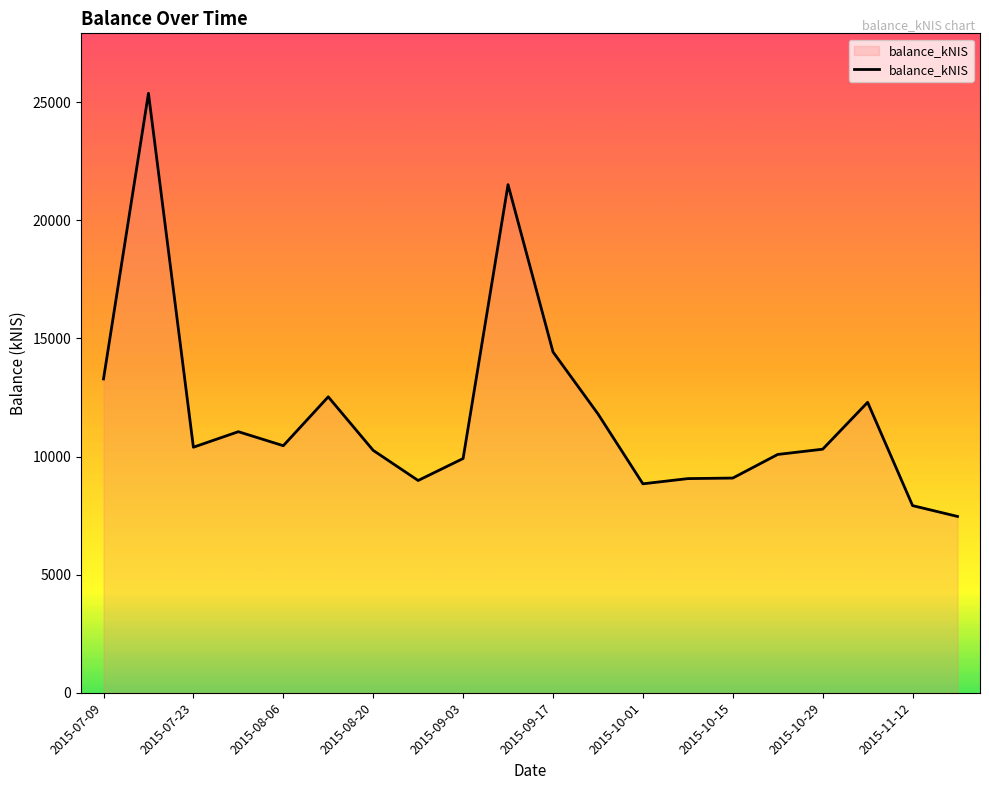

What is the greatest value displayed?

25378.5